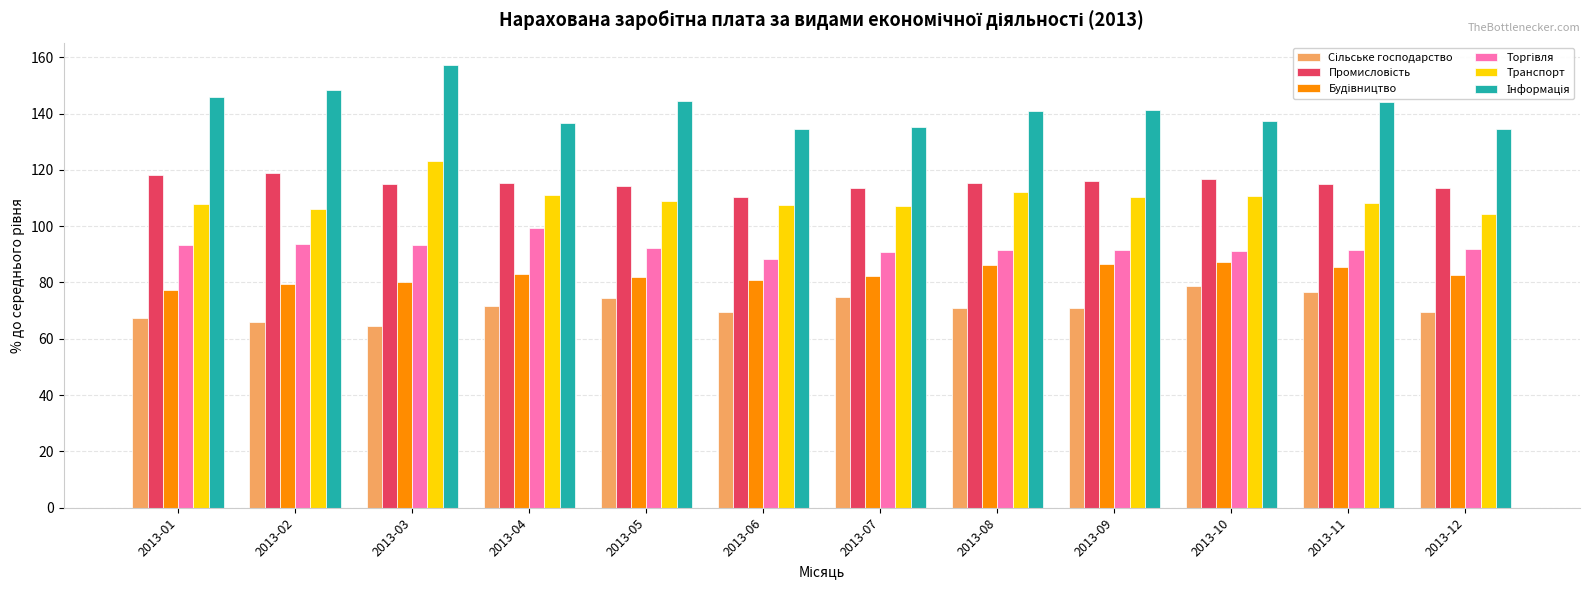

What is the difference between the highest and lowest values at 2013-10?

58.8